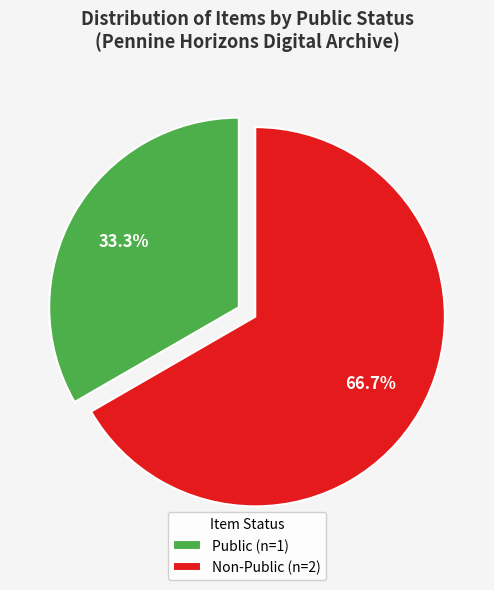

How many slices are in this pie chart?

2